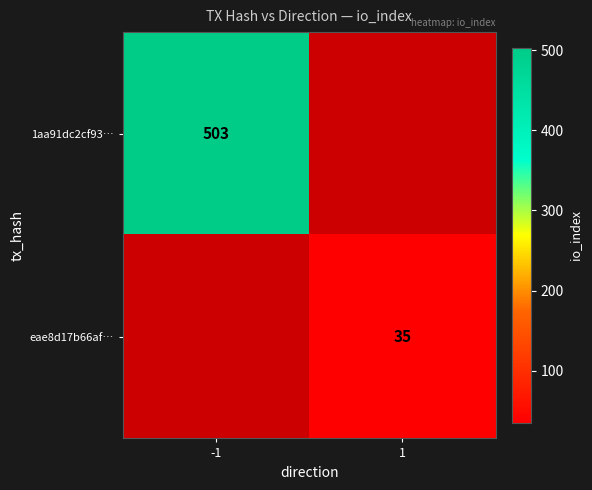

Is it true that 1aa91dc2cf93… equals 344 at -1?

False